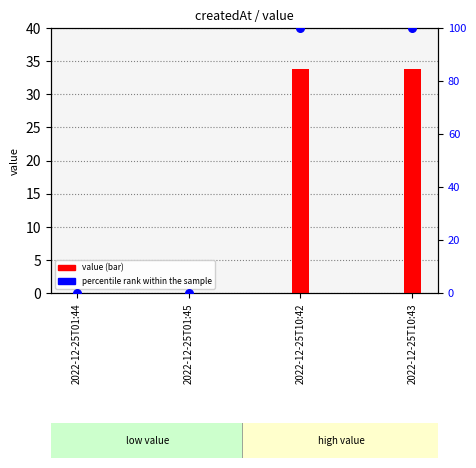

What is the total value across all series at 2022-12-25T10:42?

133.8